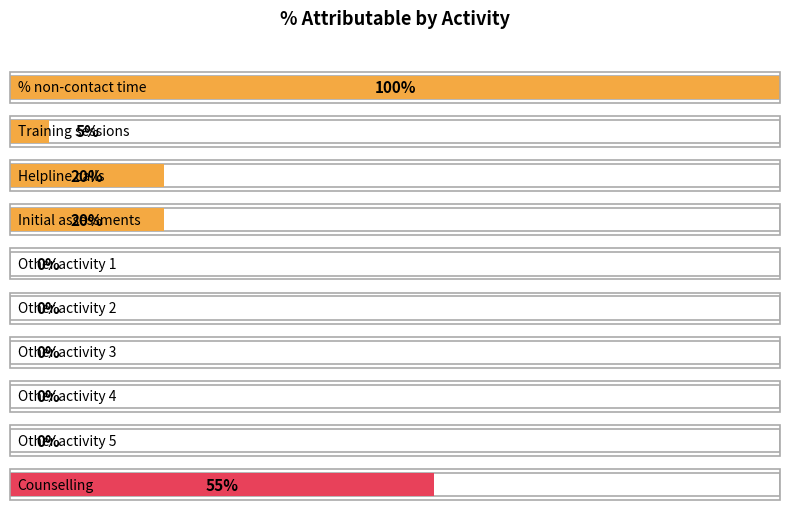

Reading right to left, what are all the values shown in this chart?

Counselling=0.6	Other activity 5=0.0	Other activity 4=0.0	Other activity 3=0.0	Other activity 2=0.0	Other activity 1=0.0	Initial assessments=0.2	Helpline calls=0.2	Training sessions=0.1	% non-contact time=1.0